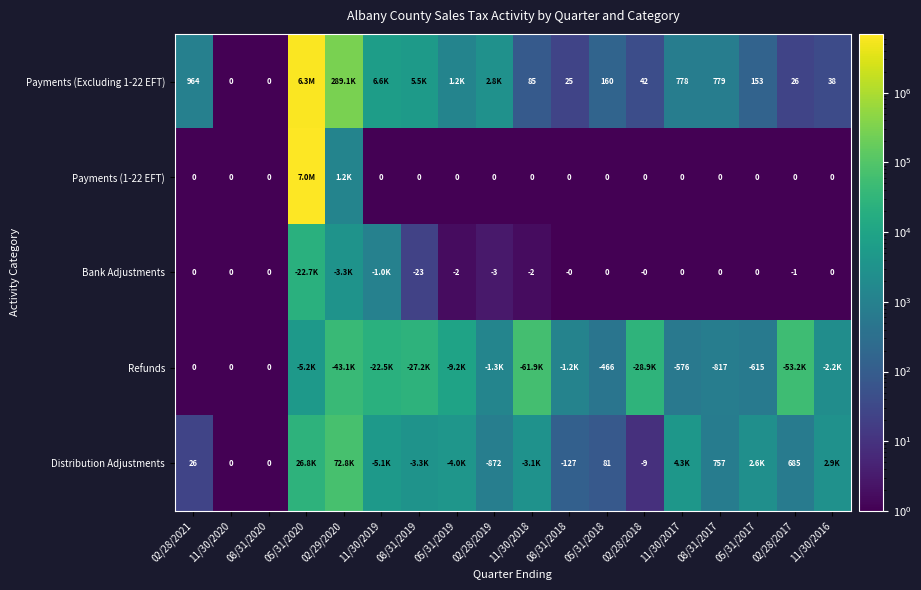

Which series has the widest spread of values?

Payments (1-22 EFT)